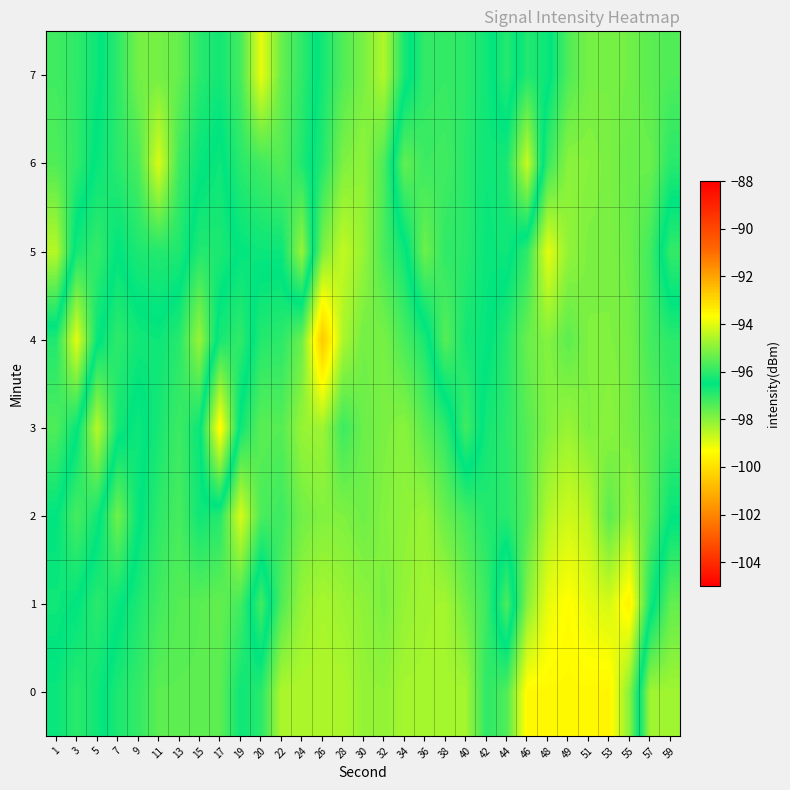

Reading left to right, list all the values displayed in this chart.

0: 1=-96.4	3=-96.0	5=-96.3	7=-96.8	9=-97.0	11=-97.5	13=-97.5	15=-97.5	17=-97.5	19=-96.6	20=-96.9	22=-98.4	24=-98.4	26=-98.4	28=-98.4	30=-98.1	32=-98.1	34=-98.3	36=-98.3	38=-98.3	40=-98.3	42=-97.0	44=-97.4	46=-99.5	48=-99.5	49=-99.5	51=-99.5	53=-99.5	55=-98.0	57=-94.7	59=-94.7
1: 1=-96.7	3=-96.5	5=-96.0	7=-96.4	9=-96.8	11=-97.2	13=-97.4	15=-97.5	17=-97.6	19=-97.2	20=-95.8	22=-97.4	24=-98.2	26=-98.4	28=-98.2	30=-98.1	32=-97.8	34=-98.1	36=-98.3	38=-98.3	40=-97.8	42=-97.2	44=-95.7	46=-98.0	48=-99.1	49=-99.4	51=-99.1	53=-98.9	55=-99.6	57=-96.8	59=-95.4
2: 1=-96.5	3=-97.3	5=-96.7	7=-95.3	9=-96.4	11=-97.0	13=-97.3	15=-96.7	17=-96.9	19=-98.9	20=-97.3	22=-97.2	24=-97.8	26=-97.9	28=-97.9	30=-97.7	32=-97.9	34=-98.1	36=-98.2	38=-97.7	40=-97.3	42=-96.9	44=-96.9	46=-97.4	48=-98.5	49=-98.8	51=-98.6	53=-97.5	55=-98.2	57=-97.5	59=-96.6
3: 1=-95.6	3=-96.4	5=-98.5	7=-96.7	9=-96.3	11=-96.8	13=-97.2	15=-96.6	17=-93.5	19=-96.7	20=-97.5	22=-97.4	24=-98.2	26=-98.2	28=-97.2	30=-97.7	32=-97.9	34=-98.0	36=-97.5	38=-97.0	40=-95.8	42=-96.7	44=-97.0	46=-97.4	48=-97.9	49=-98.2	51=-97.9	53=-98.0	55=-97.8	57=-97.5	59=-97.2
4: 1=-96.1	3=-94.0	5=-96.4	7=-97.0	9=-96.7	11=-96.6	13=-96.9	15=-98.2	17=-96.2	19=-96.0	20=-96.9	22=-97.0	24=-97.7	26=-100.5	28=-98.4	30=-97.8	32=-97.8	34=-97.3	36=-96.8	38=-95.5	40=-96.3	42=-96.4	44=-96.9	46=-97.7	48=-98.0	49=-97.5	51=-97.9	53=-97.9	55=-97.8	57=-97.2	59=-97.0
5: 1=-98.5	3=-96.3	5=-95.9	7=-96.5	9=-96.2	11=-96.1	13=-96.2	15=-96.9	17=-96.8	19=-96.5	20=-96.4	22=-96.4	24=-94.8	26=-97.9	28=-98.6	30=-98.2	32=-97.3	34=-96.7	36=-95.3	38=-96.0	40=-96.1	42=-96.4	44=-96.3	46=-97.0	48=-99.0	49=-98.1	51=-97.9	53=-97.9	55=-97.7	57=-97.2	59=-95.9
6: 1=-97.4	3=-97.0	5=-96.4	7=-96.1	9=-95.7	11=-94.1	13=-95.8	15=-96.4	17=-96.6	19=-96.1	20=-95.8	22=-95.6	24=-96.2	26=-96.9	28=-97.9	30=-98.1	32=-97.3	34=-95.4	36=-95.8	38=-95.8	40=-96.1	42=-96.4	44=-96.2	46=-94.3	48=-97.1	49=-98.0	51=-98.0	53=-97.9	55=-97.7	57=-97.7	59=-96.9
7: 1=-97.2	3=-97.0	5=-96.6	7=-96.0	9=-95.2	11=-95.2	13=-95.4	15=-96.1	17=-96.3	19=-95.7	20=-93.9	22=-95.4	24=-96.0	26=-96.7	28=-97.4	30=-97.8	32=-98.4	34=-96.8	36=-96.0	38=-95.9	40=-96.0	42=-96.3	44=-96.9	46=-96.1	48=-96.4	49=-97.4	51=-97.8	53=-97.8	55=-97.8	57=-97.5	59=-97.4